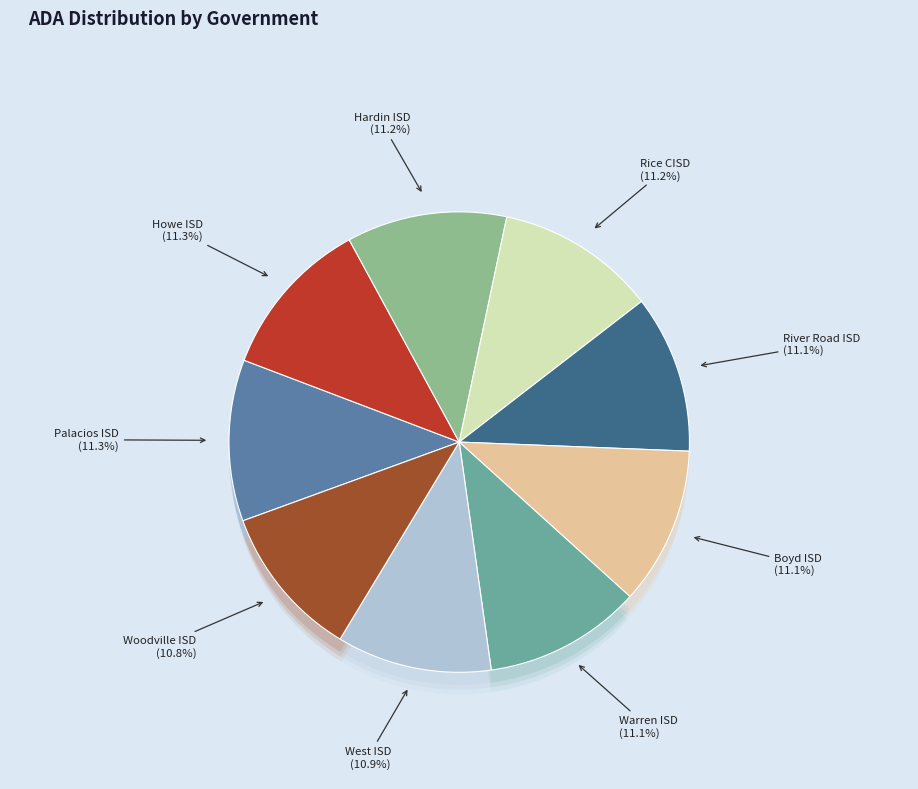

Which has a higher value, Howe ISD or West ISD?

Howe ISD